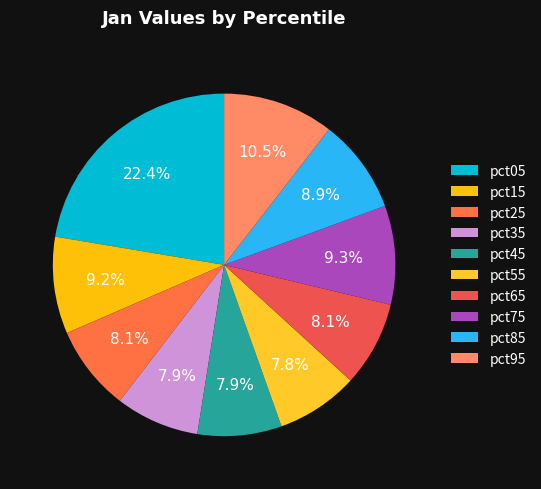

What portion of the pie excludes pct55?

92.2%